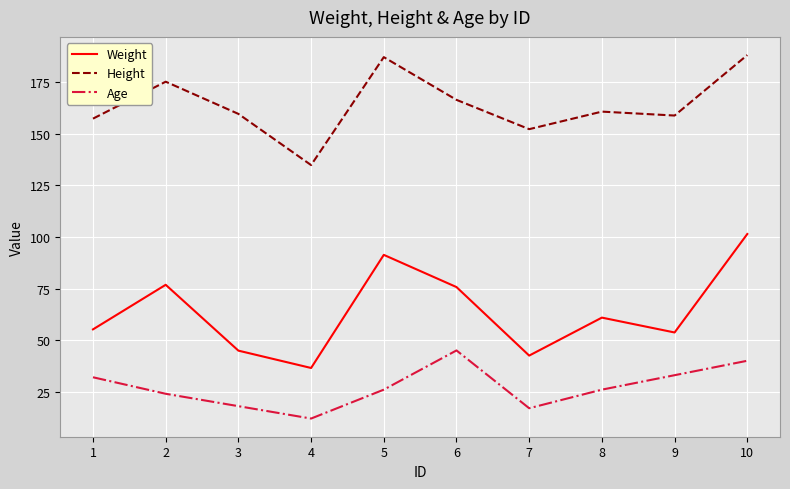

How many values in the Weight series are below 60?

5